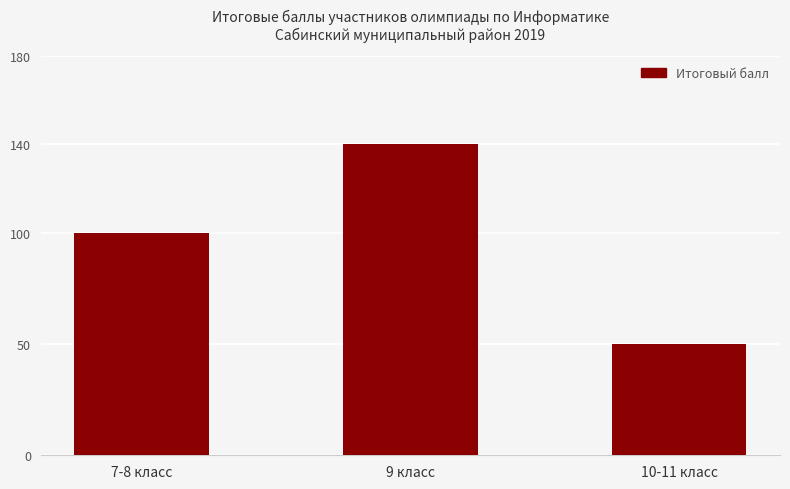

What is the value of the 2nd bar from the left?

140